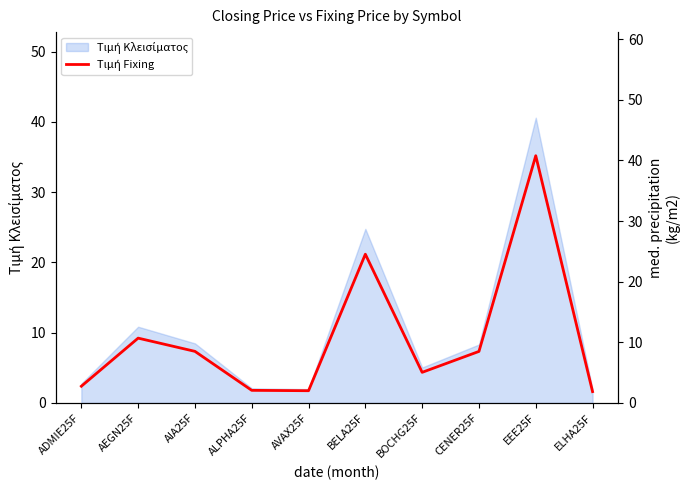

What is the smallest value displayed?

1.9